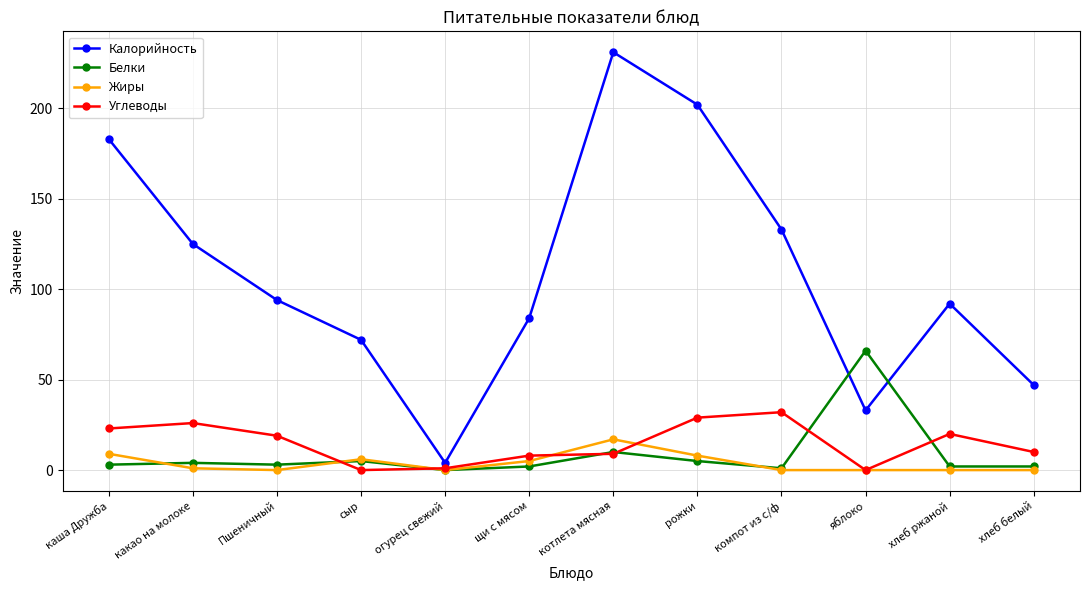

At how many categories does at least one series exceed 212?

1